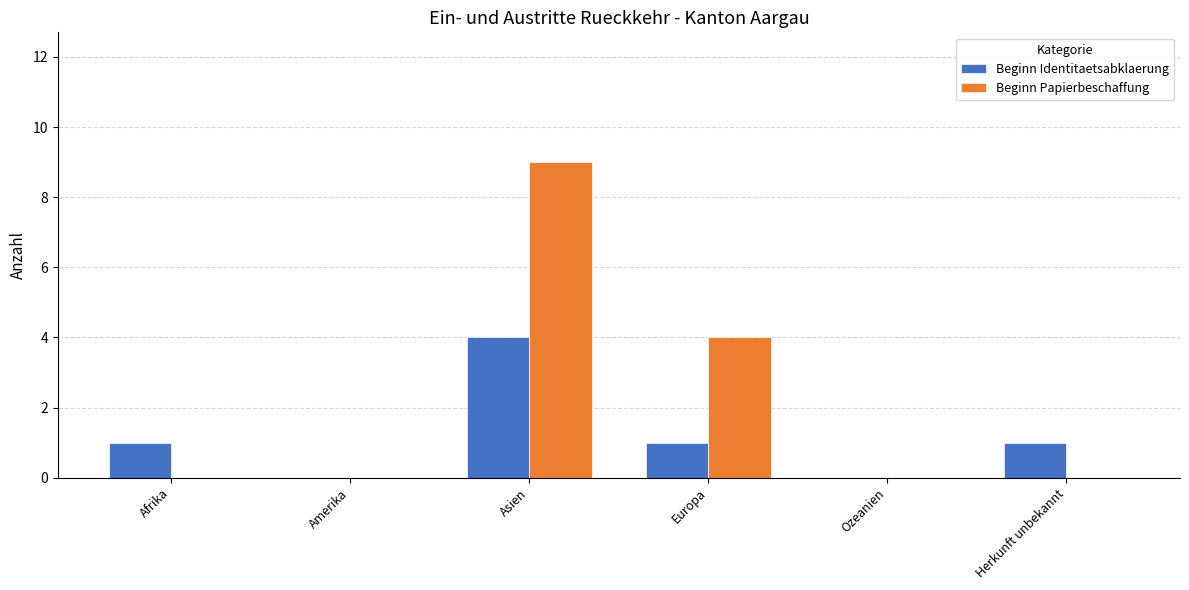

What is the sum of all Beginn Identitaetsabklaerung values?

7